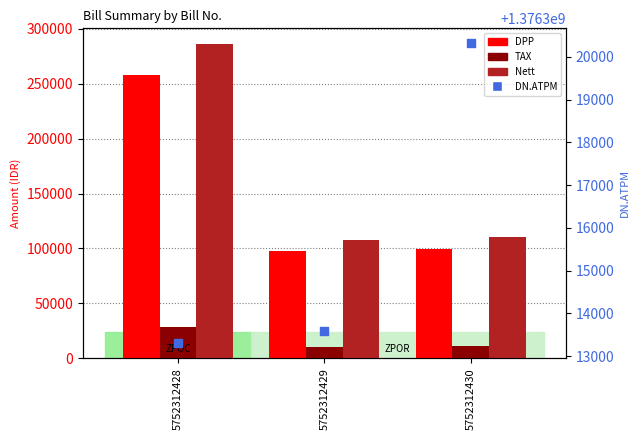

What is the total value across all series at 5752312430?

1376541175